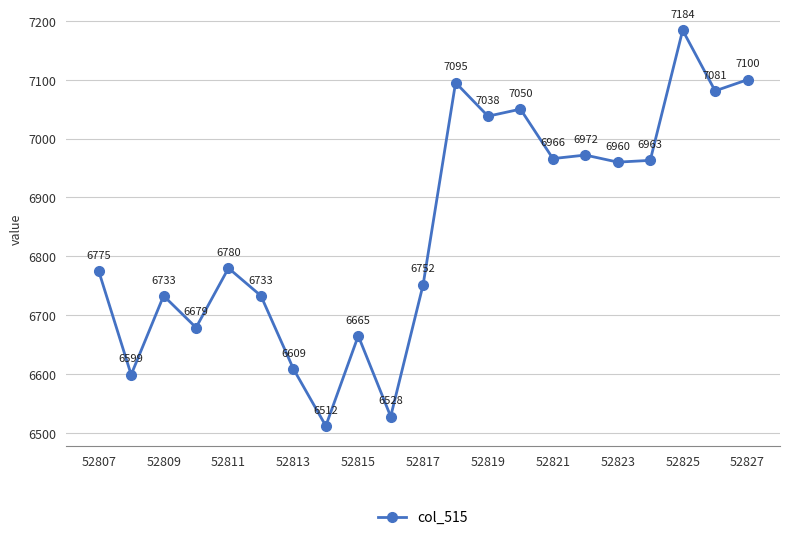

Does the chart have visible grid lines?

Yes